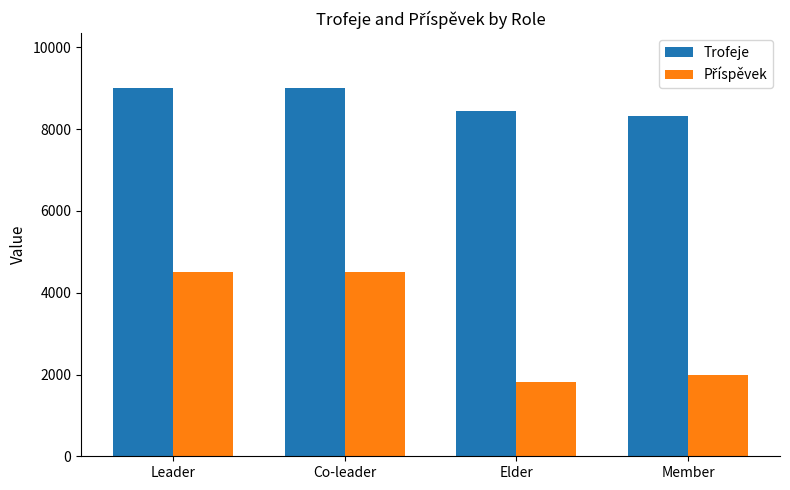

What is the label of the 4th bar from the left?

Member